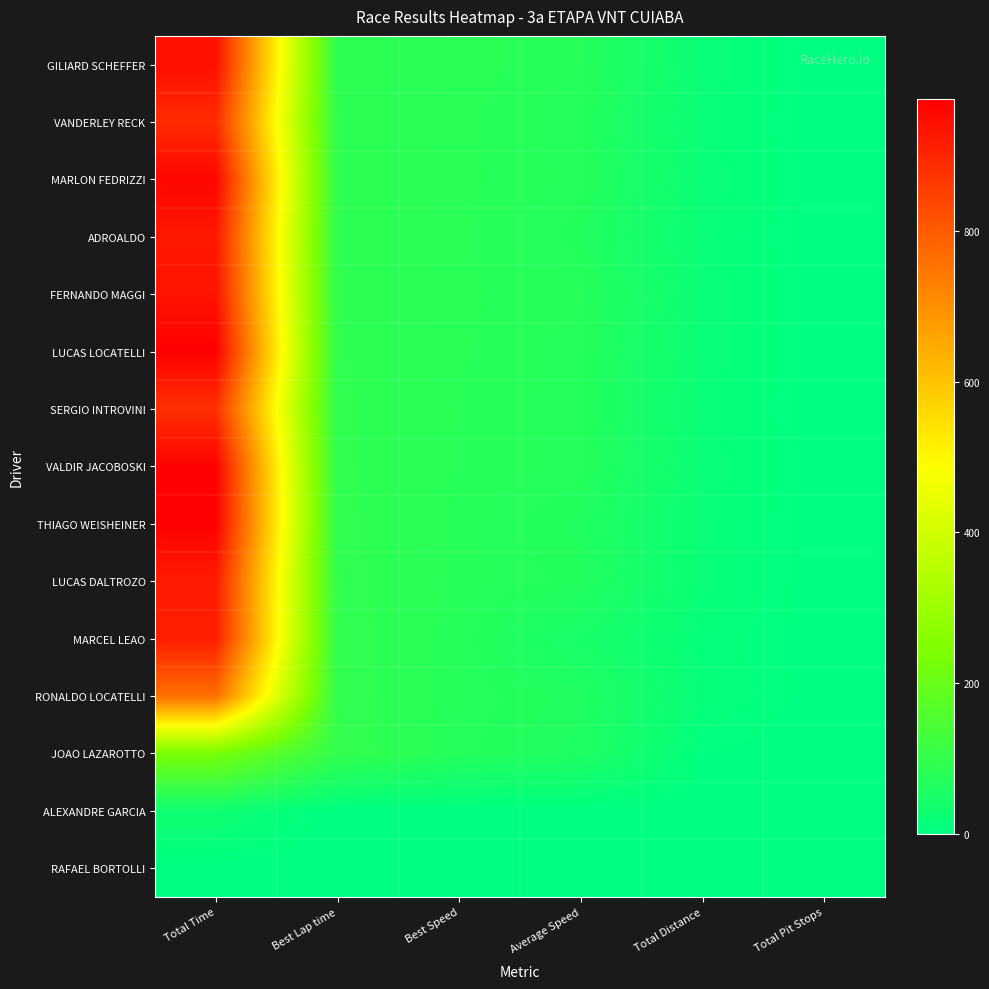

How many data points does each series have?

6